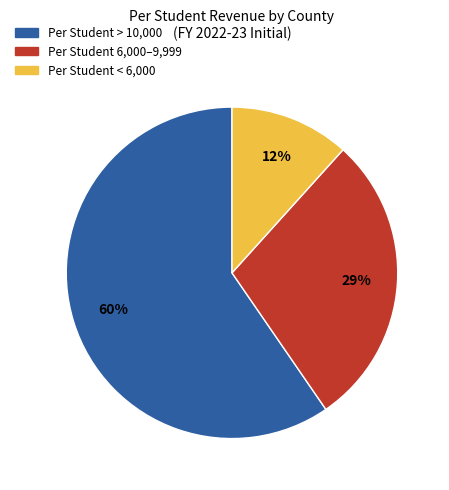

Is there any slice that represents more than half of the pie?

Yes